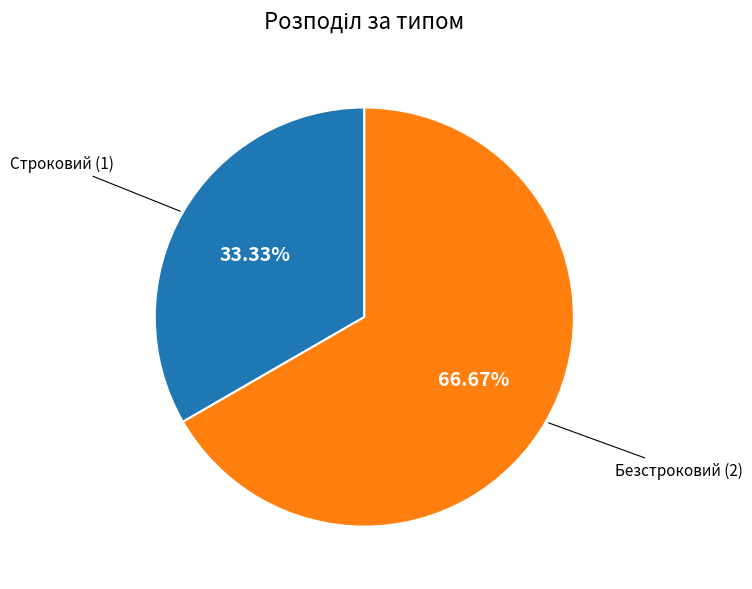

To the nearest percent, what percentage of the pie is Безстроковий?

67%